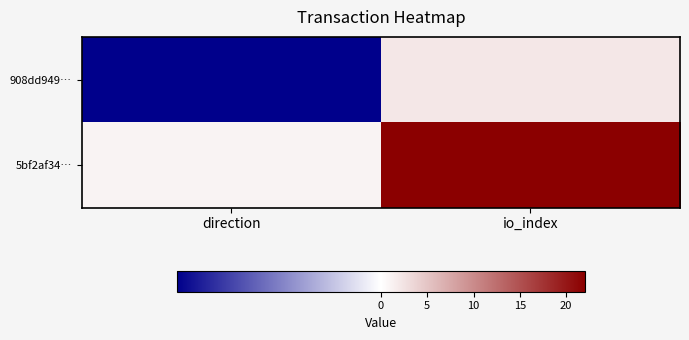

Reading left to right, what are all the values shown in this chart?

908dd949…: direction=-1	io_index=2
5bf2af34…: direction=1	io_index=22